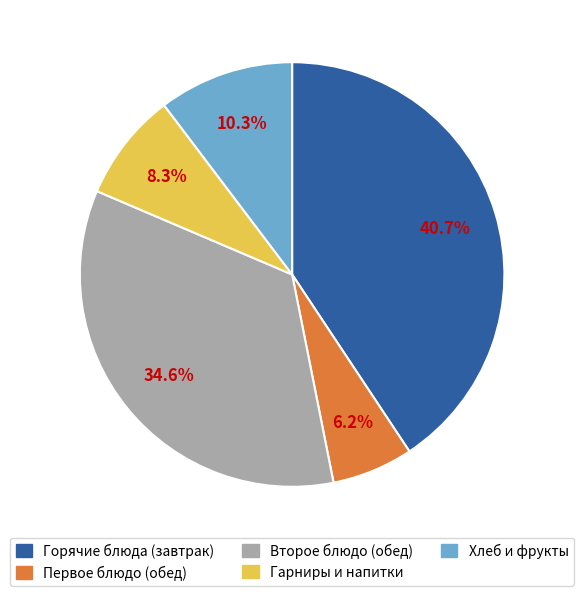

Approximately how many times larger is the value at Хлеб и фрукты compared to Гарниры и напитки?

1.2